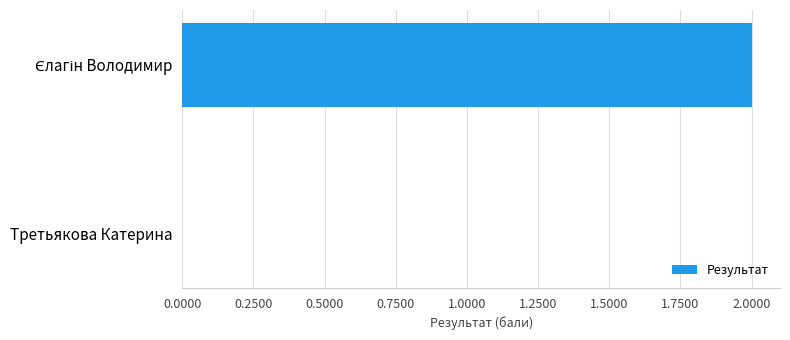

How many positive values are there?

1